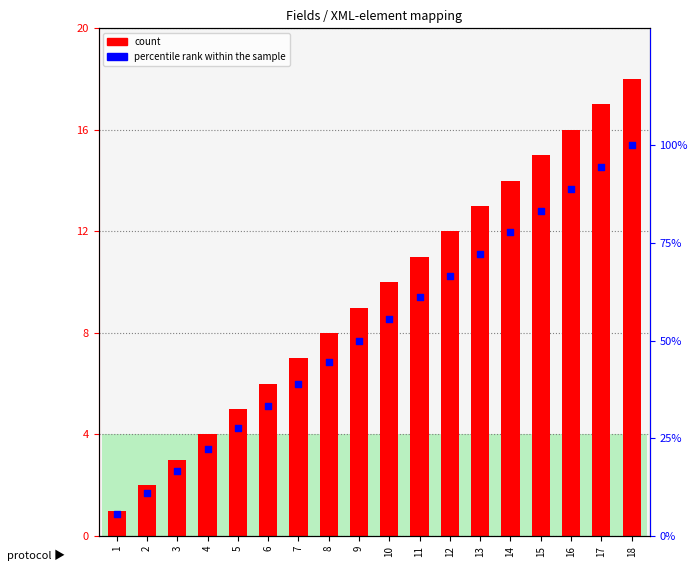

At which category is the sum across all series the highest?

18